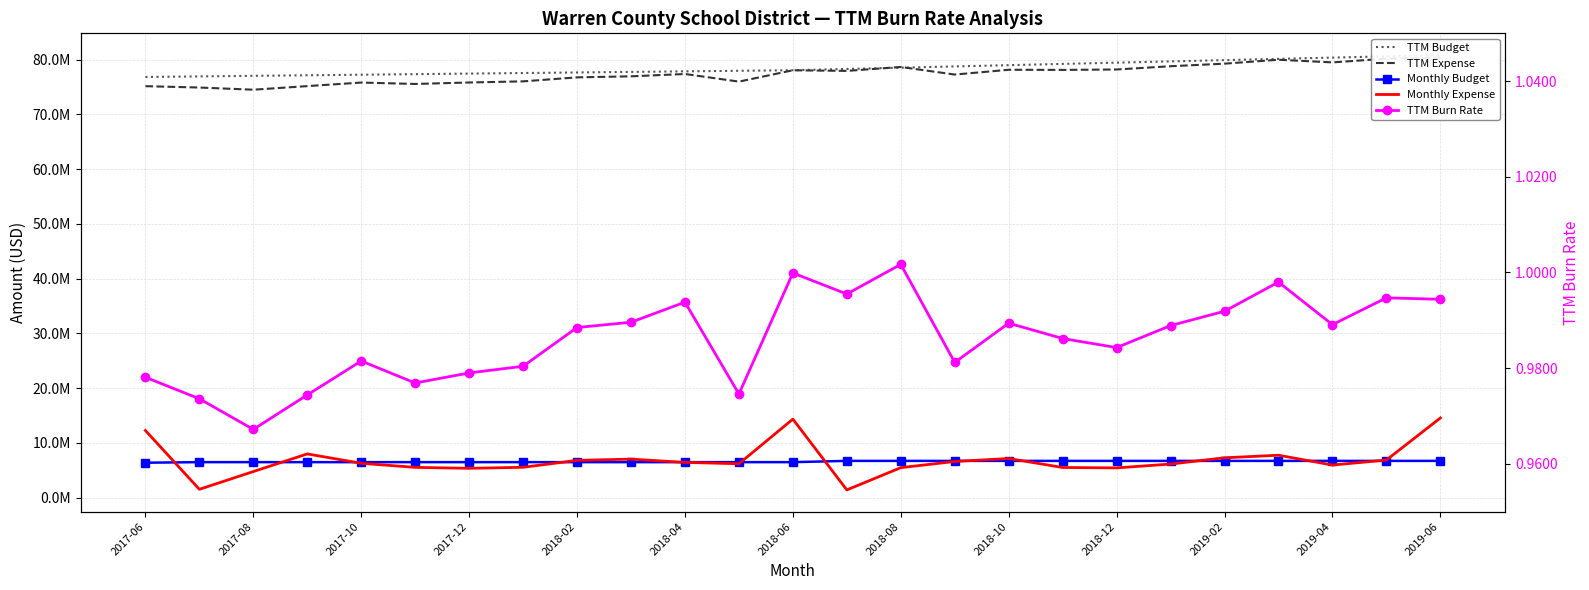

True or false: TTM Burn Rate has a value of 1.0 at 2017-12.

True